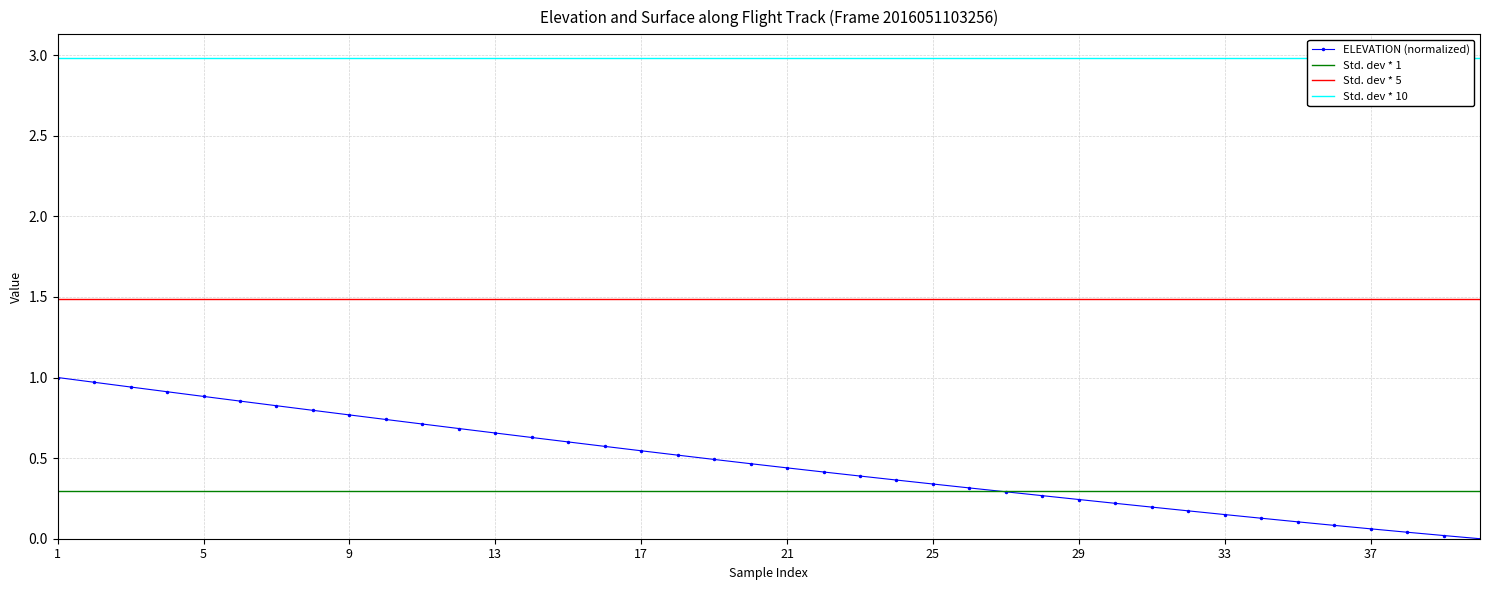

True or false: Std. dev * 5 and Std. dev * 1 intersect in this chart.

False